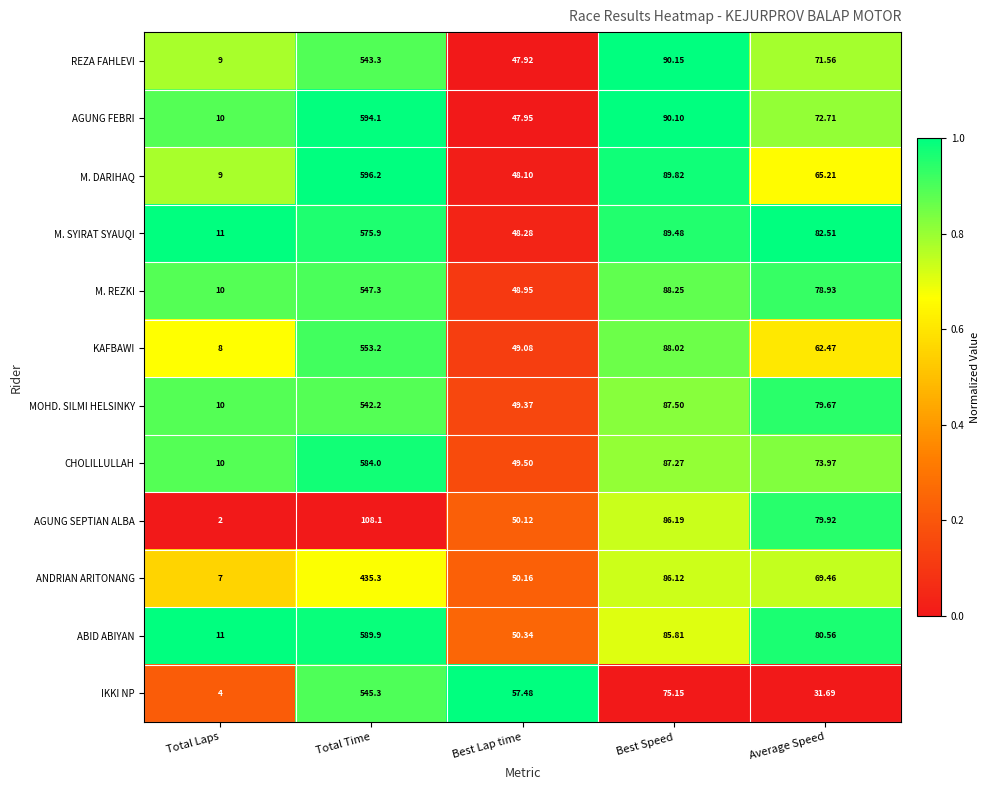

Which label corresponds to the smallest value in the chart?

Total Laps